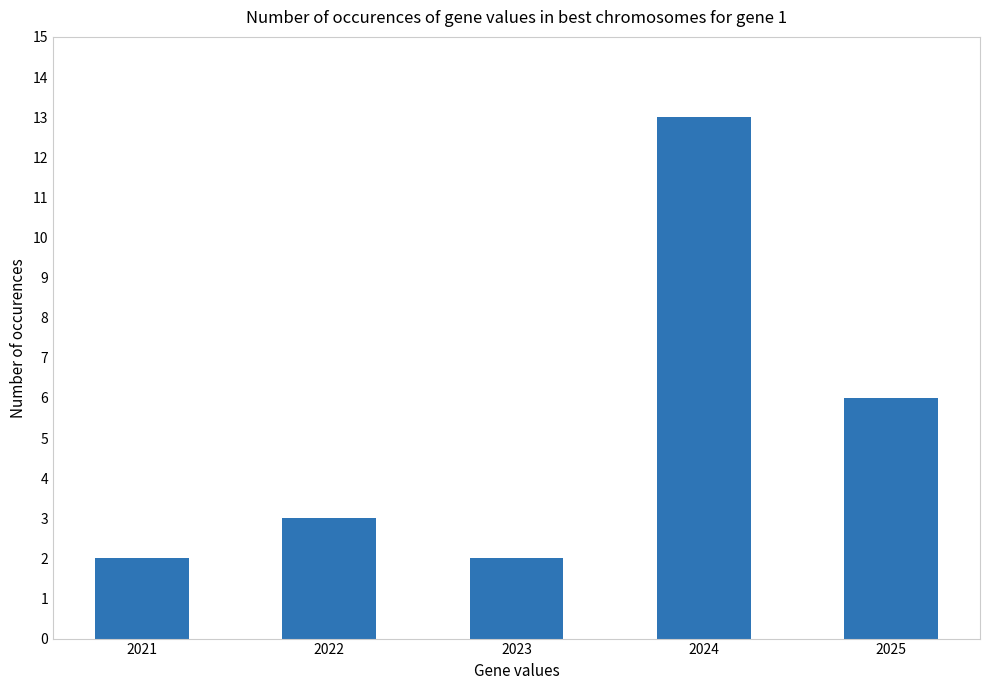

Reading left to right, transcribe all the data shown in this chart.

2	3	2	13	6